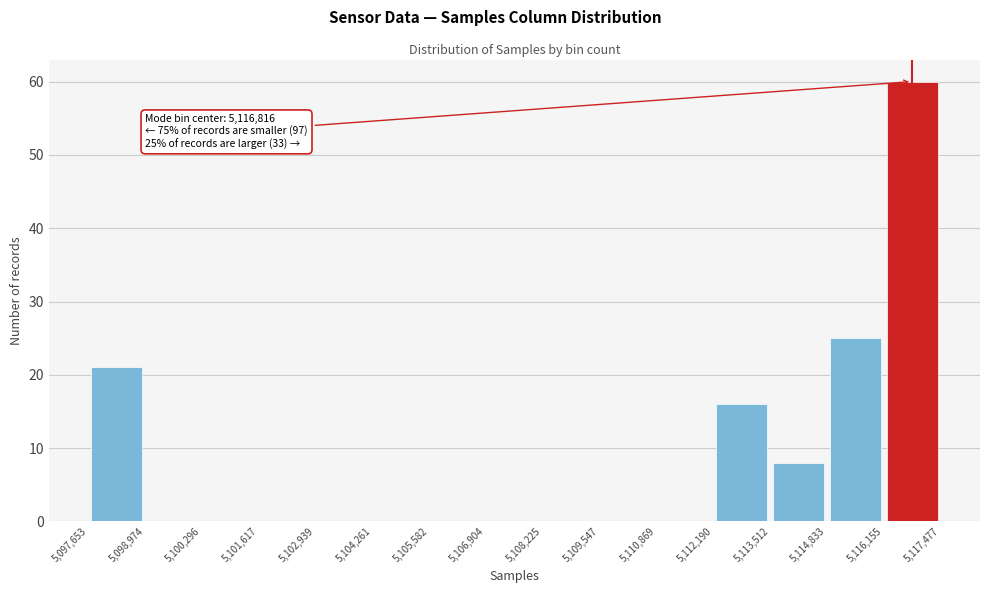

Over which range of the x-axis is the bar tallest?

5,116,155 to 5,117,477